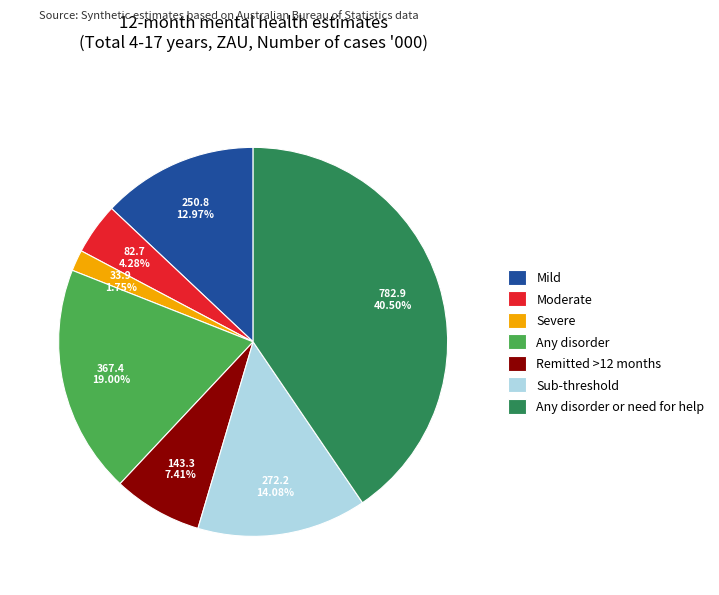

The Remitted >12 months slice represents 1% of the pie. True or false?

False